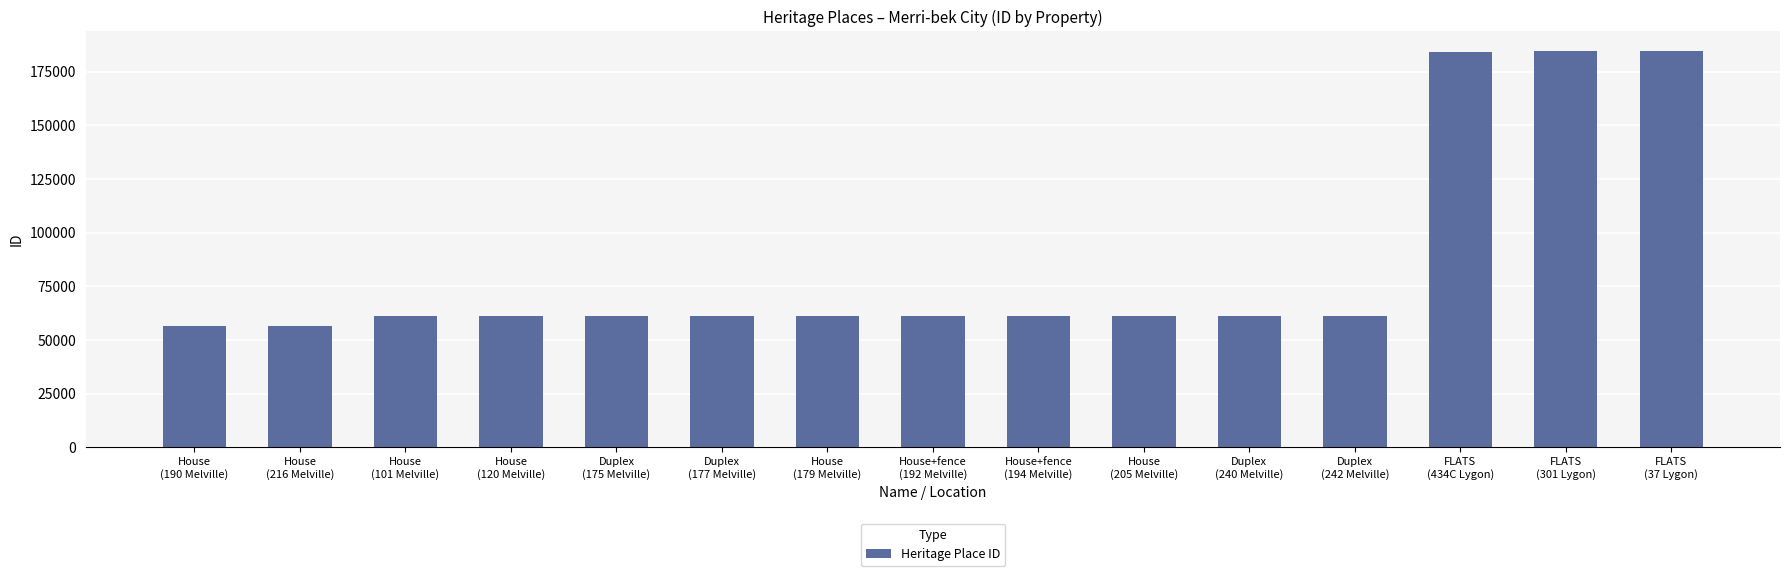

What is the difference between the maximum and minimum values?

127789